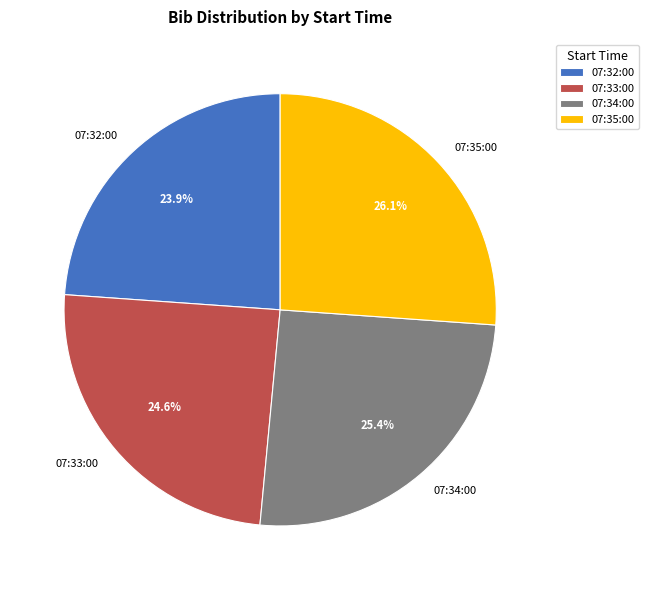

Which category has the biggest portion of the pie?

07:35:00